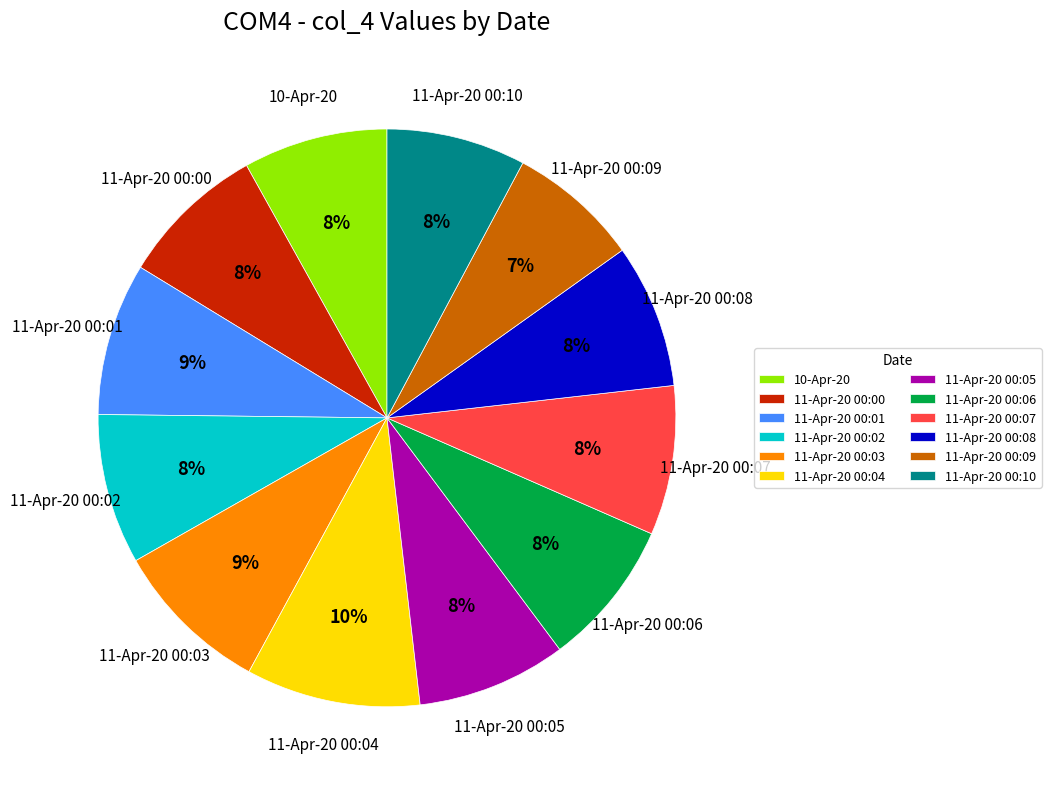

What is the ratio of the value at 11-Apr-20 00:09 to the value at 11-Apr-20 00:03?

0.8